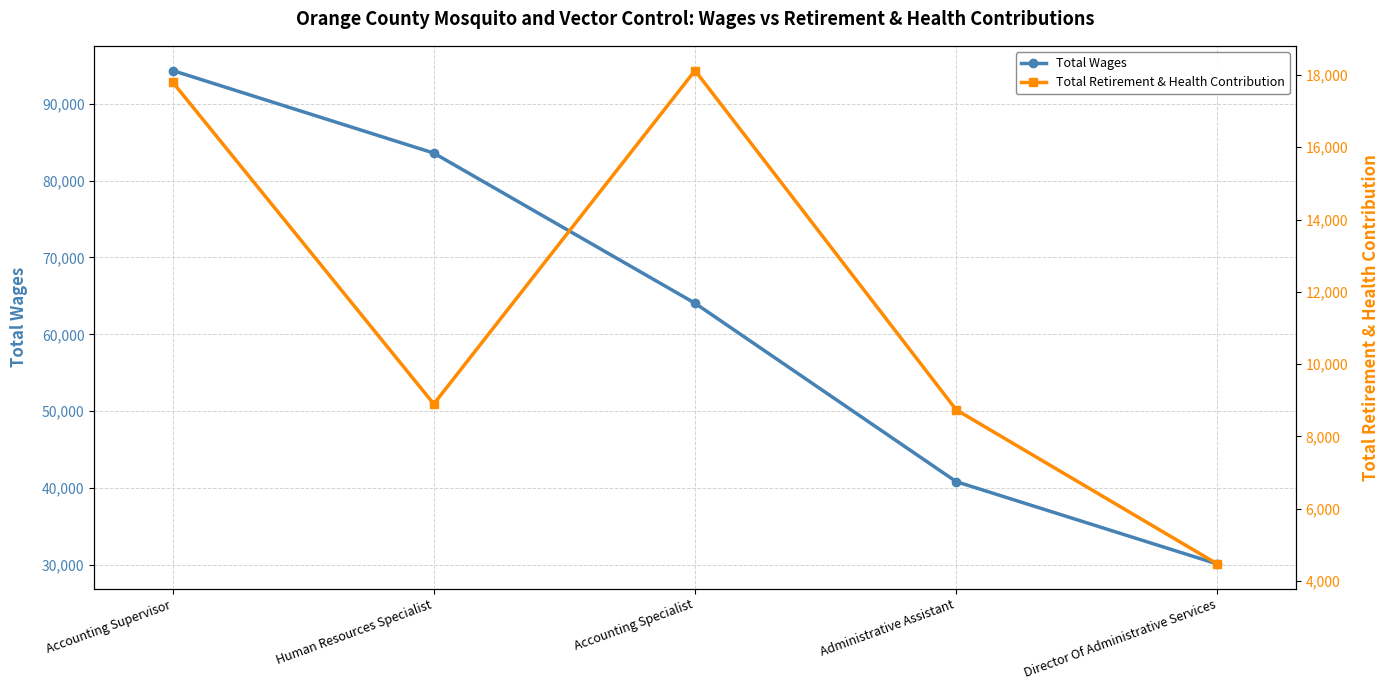

Which category has the highest value in the Total Retirement & Health Contribution series?

Accounting Specialist